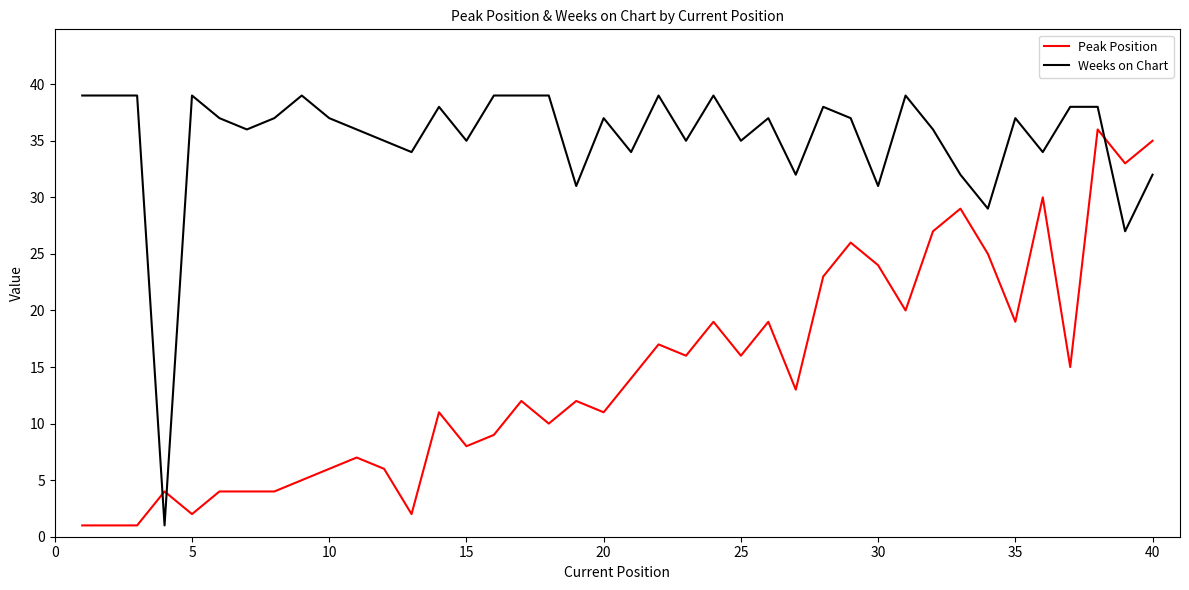

List the series in order of their overall mean, highest first.

Weeks on Chart, Peak Position